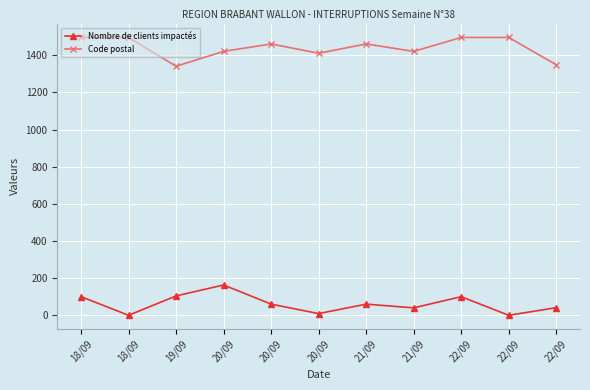

At which label does Nombre de clients impactés reach its peak?

20/09